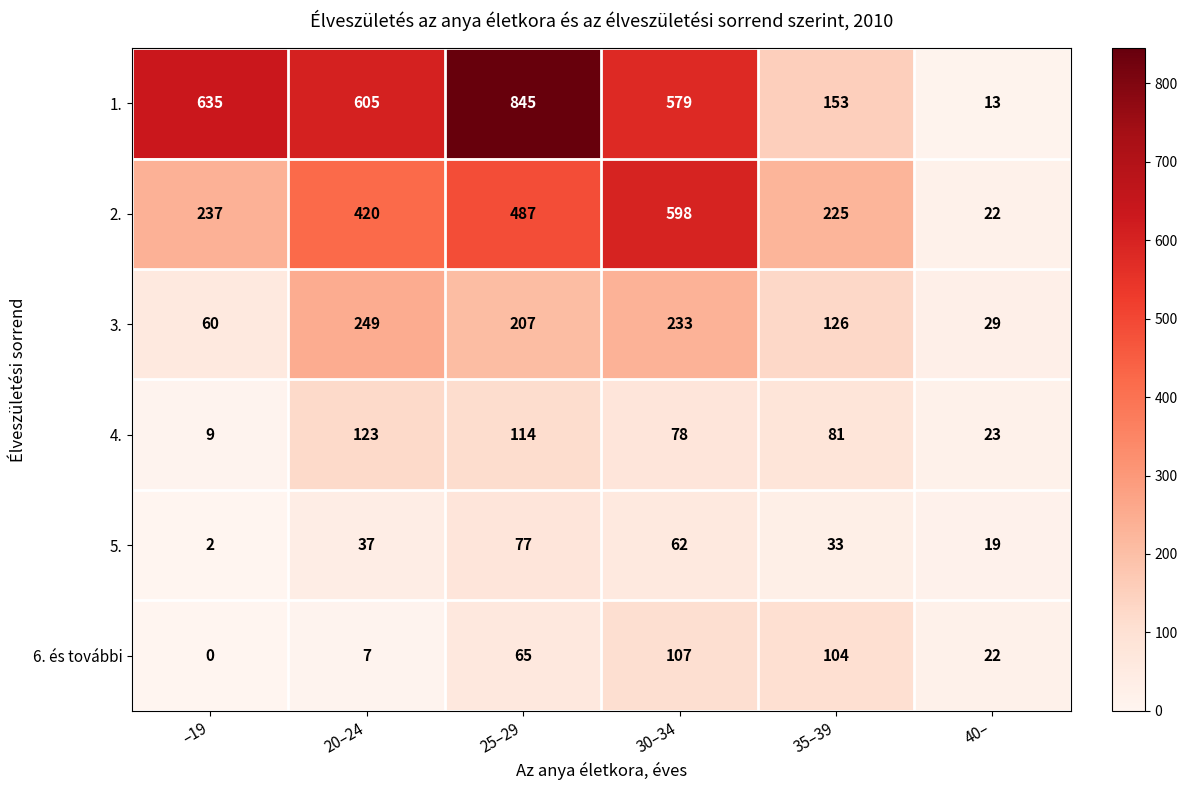

What is the sum of all 3. values?

904